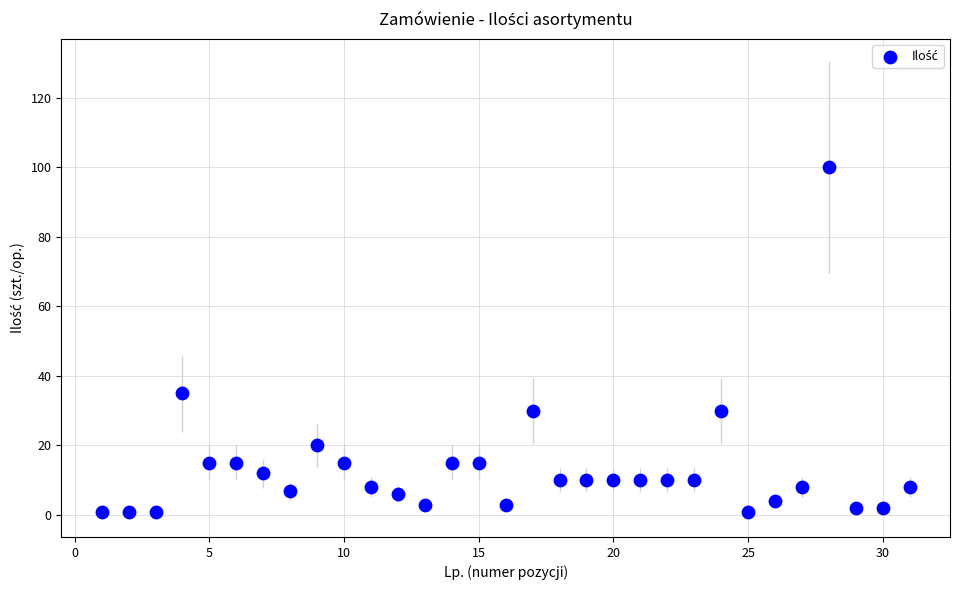

What Y value in the scatter plot is closest to 50?

35